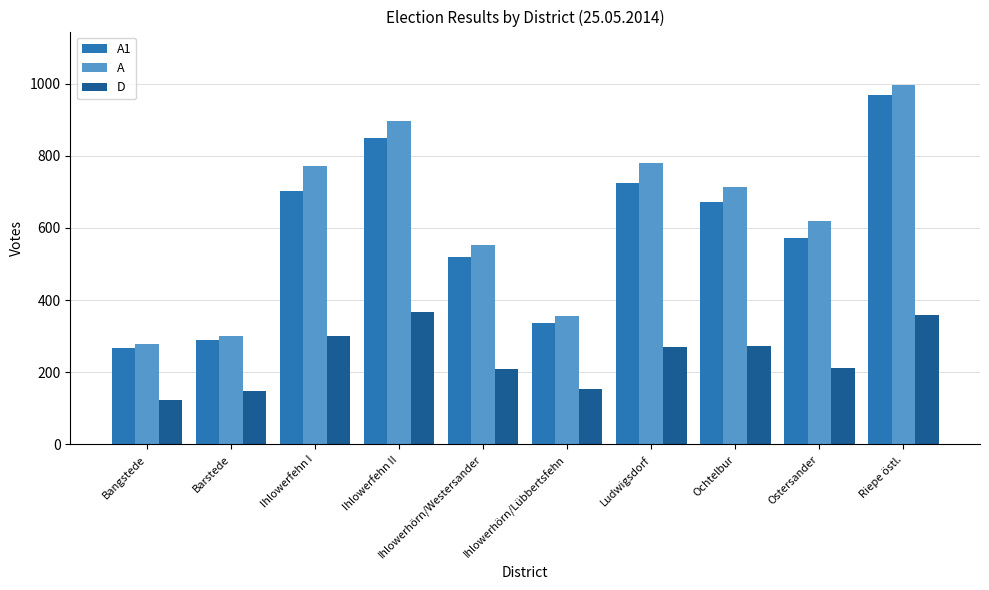

How many values in the D series are below 271?

5